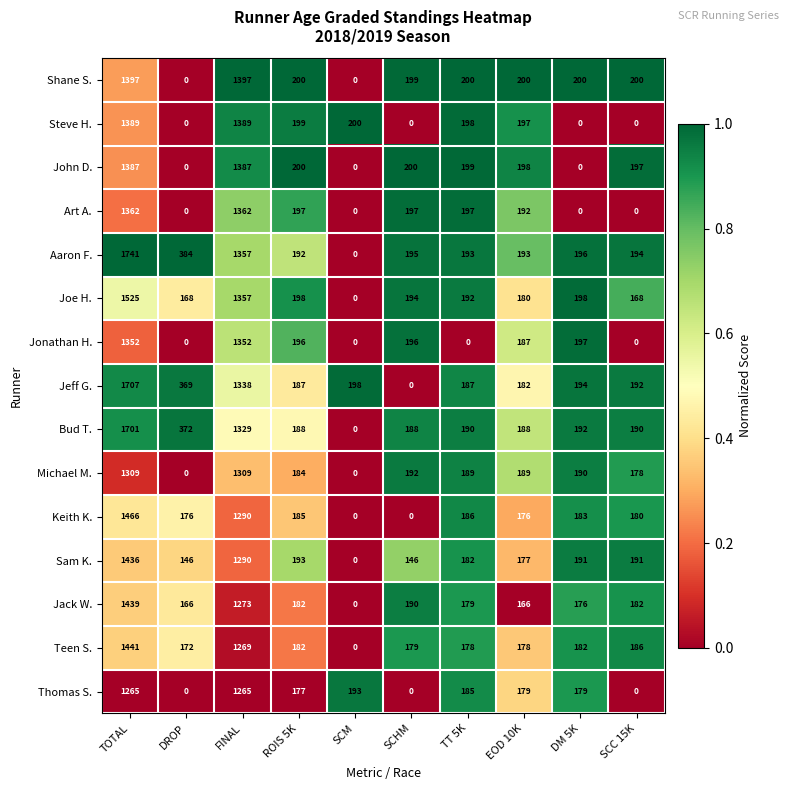

What is the difference between the maximum and second lowest values in the Art A. series?

1362